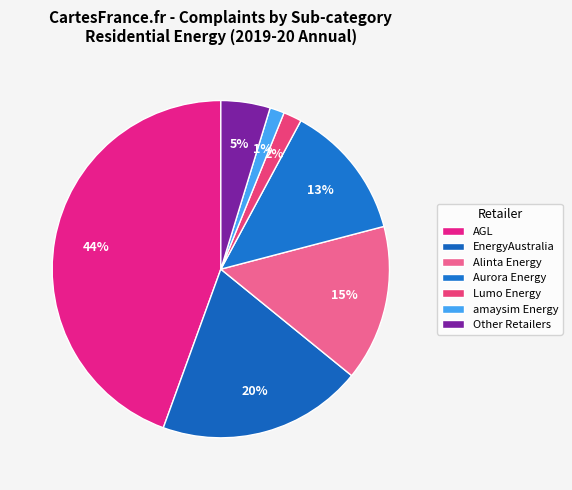

Is there a majority slice in this chart?

No